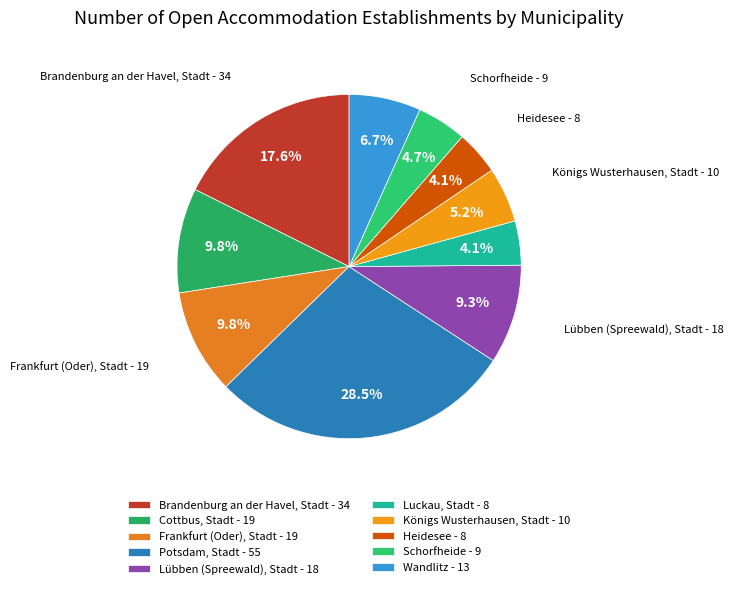

The Königs Wusterhausen, Stadt slice represents 1% of the pie. True or false?

False